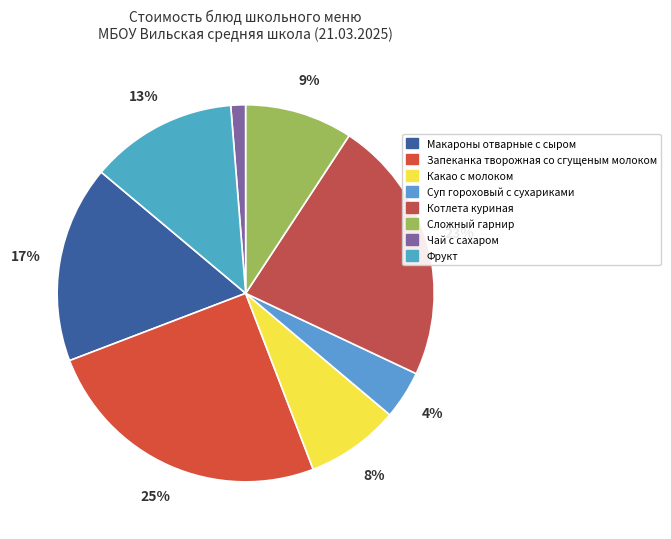

Is Чай с сахаром the majority of the pie?

No